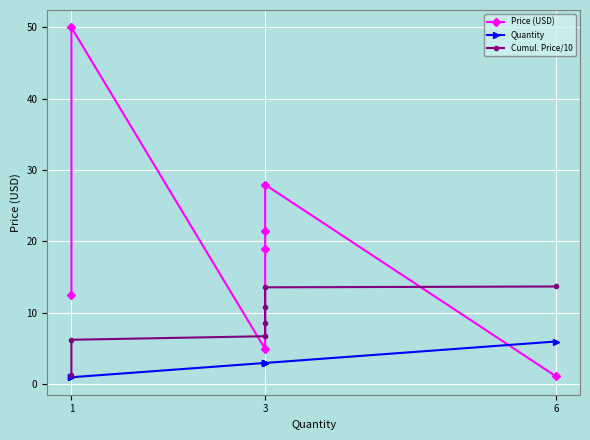

How many categories are shown in the chart?

7